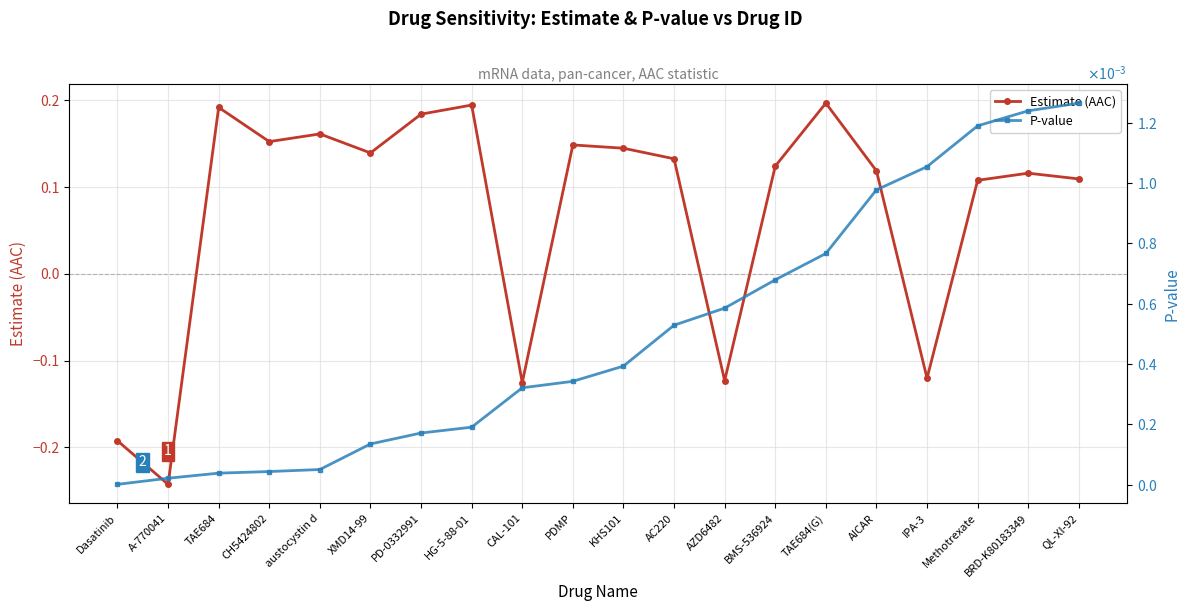

What is the difference between the highest and lowest values at TAE684?

0.2